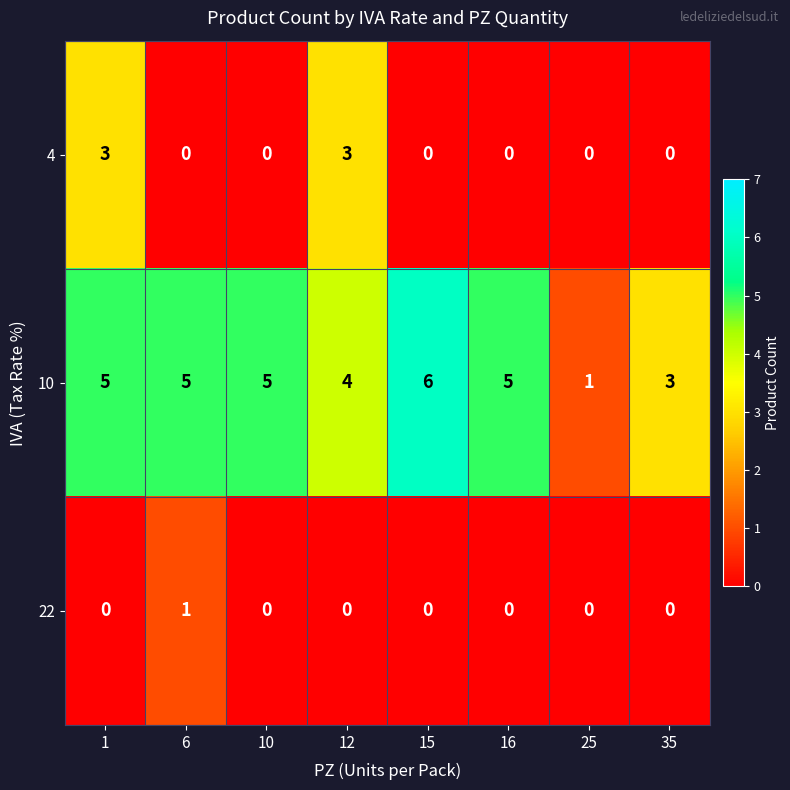

At which category is the sum across all series the highest?

1